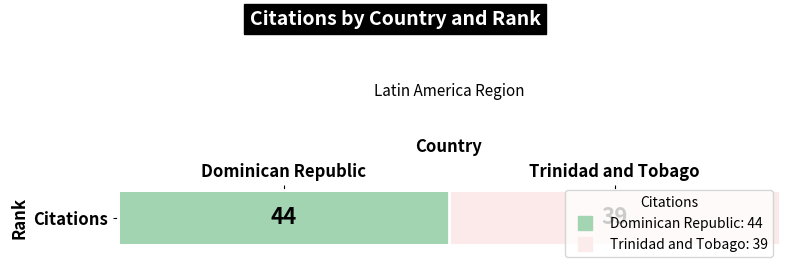

What is the ratio of the value at Trinidad and Tobago to the value at Dominican Republic?

0.9